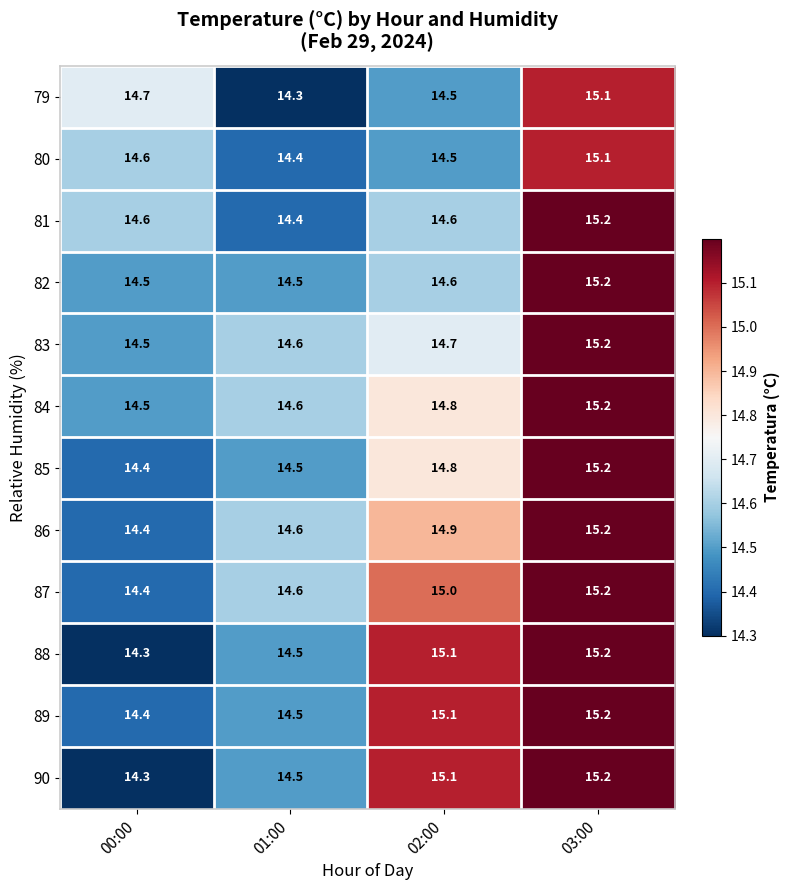

What is the average value of the 89 series?

14.8